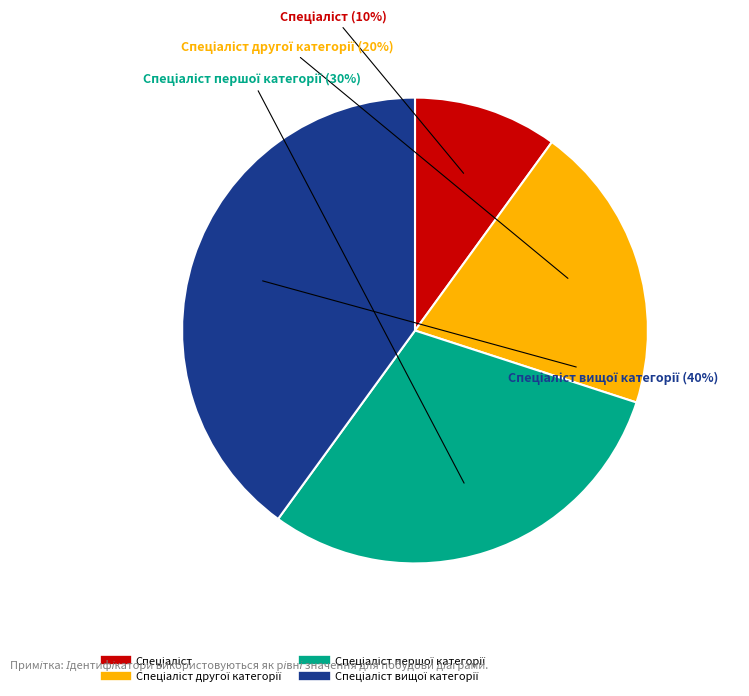

To the nearest percent, what is the difference between the largest and smallest slice percentages?

30%